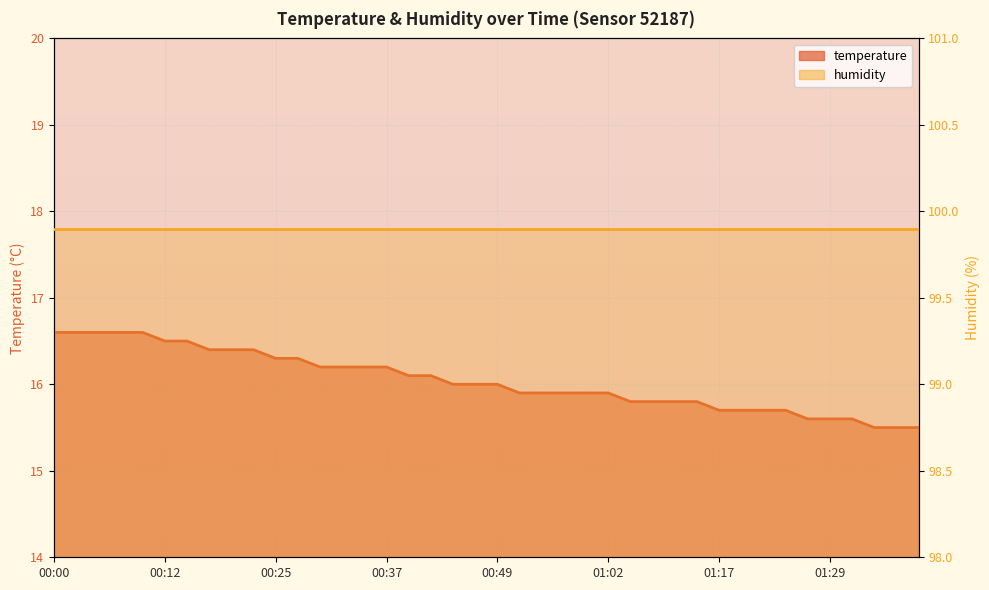

What value does the data have at 00:59?

15.9